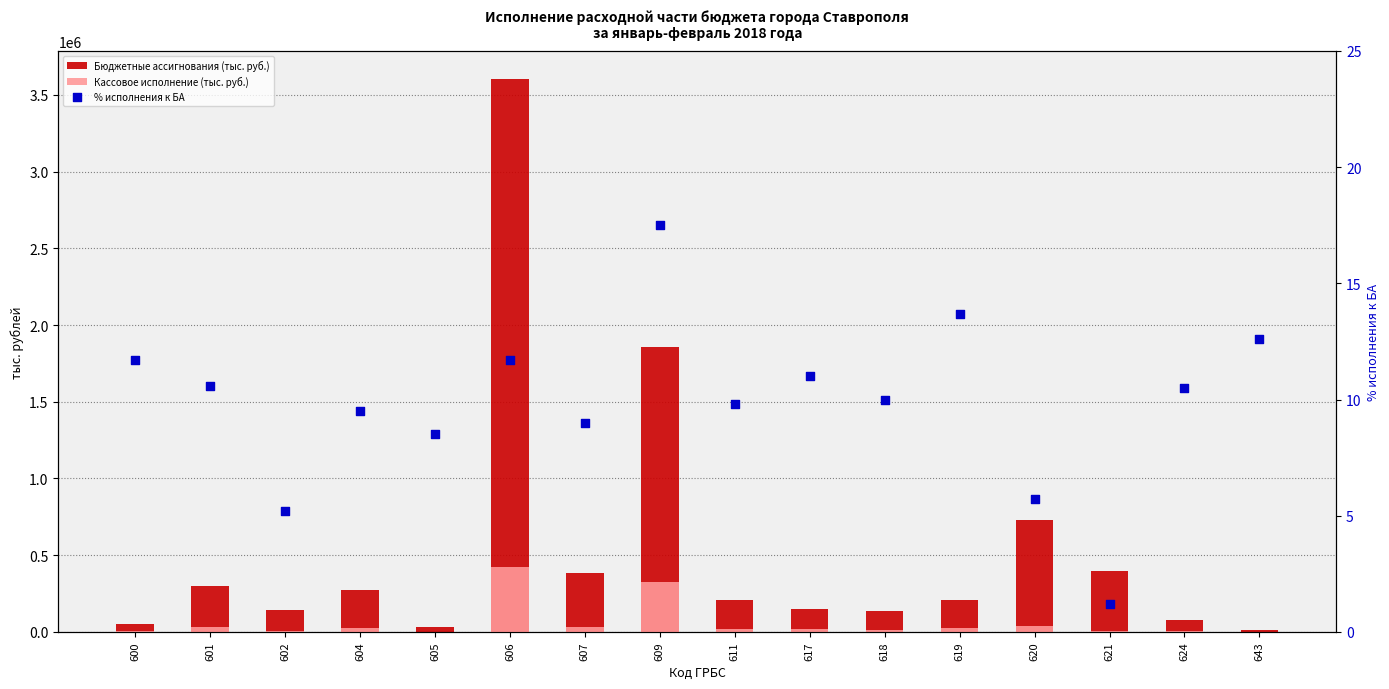

Which series has the largest total across all categories?

Бюджетные ассигнования (тыс. руб.)